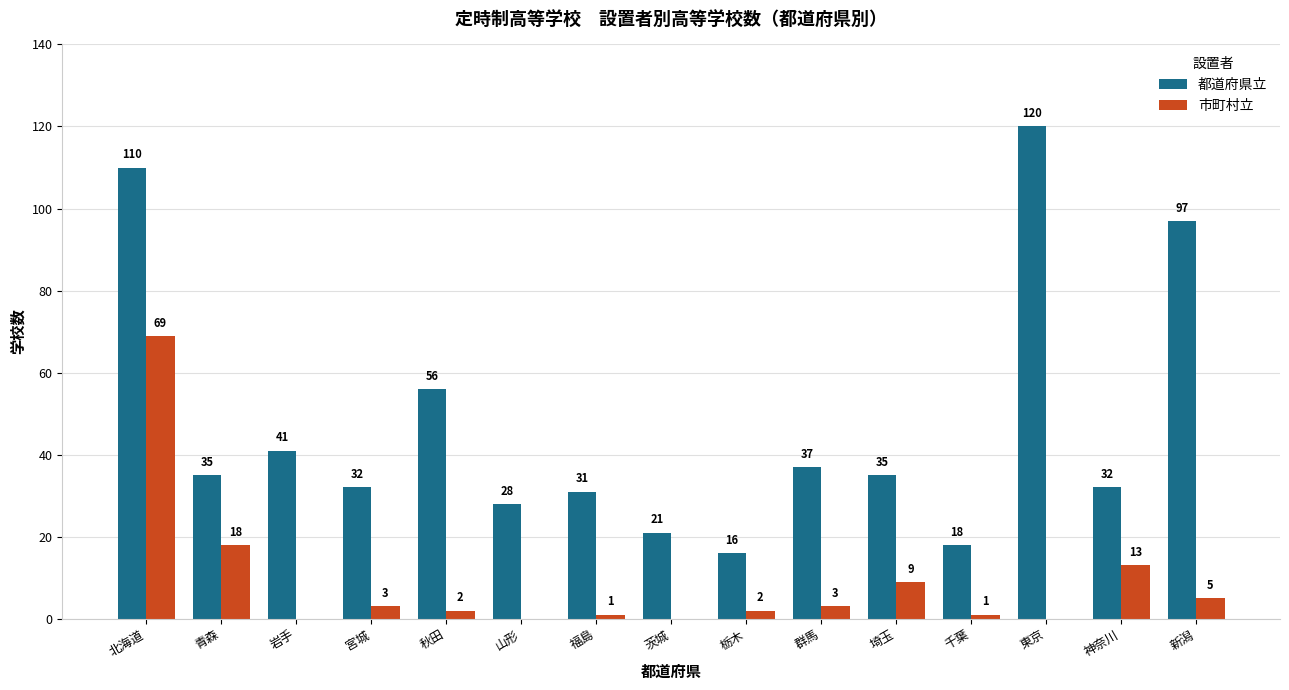

Reading right to left, list all the values displayed in this chart.

都道府県立: 97	32	120	18	35	37	16	21	31	28	56	32	41	35	110
市町村立: 5	13	0	1	9	3	2	0	1	0	2	3	0	18	69